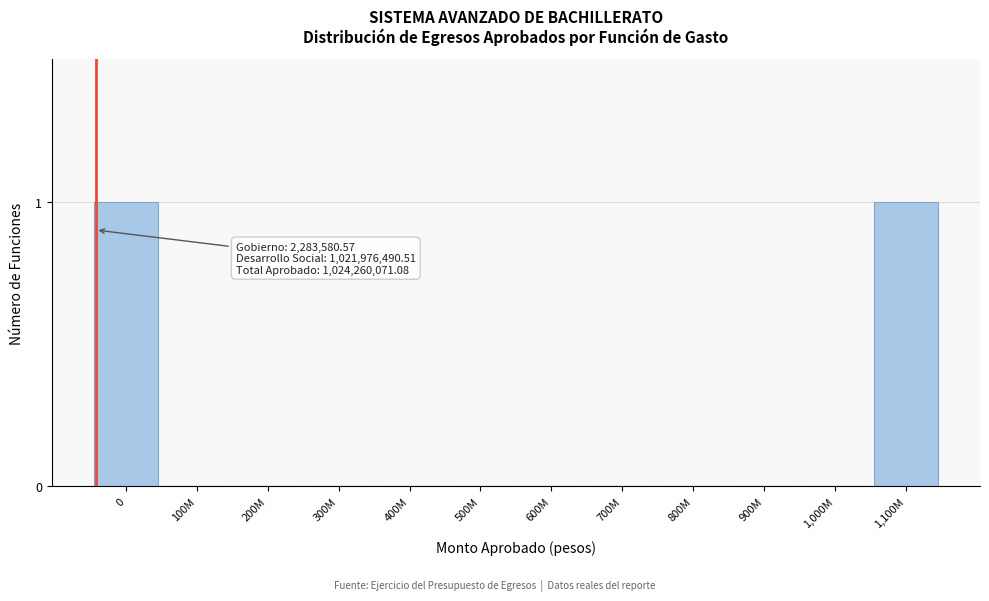

Reading left to right, extract all data points from this chart.

0=1	100M=0	200M=0	300M=0	400M=0	500M=0	600M=0	700M=0	800M=0	900M=0	1,000M=0	1,100M=1